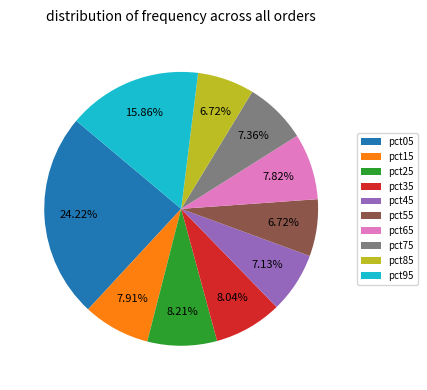

To the nearest percent, what is the difference between the pct75 and pct35 slice percentages?

1%